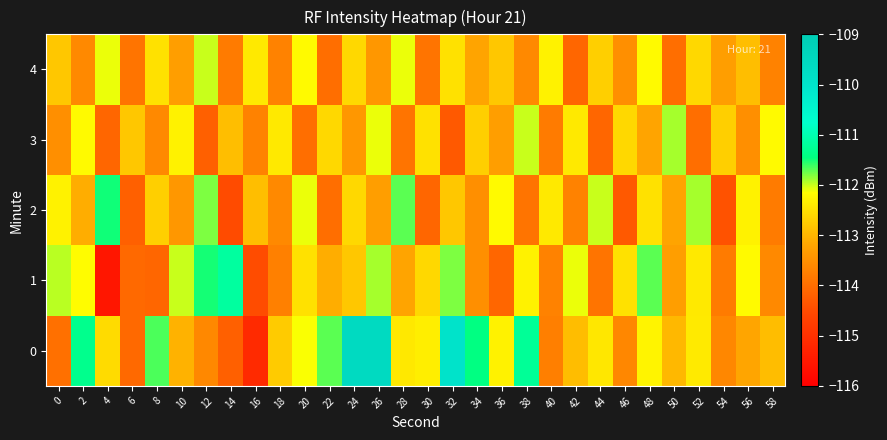

How many series are shown in this chart?

5